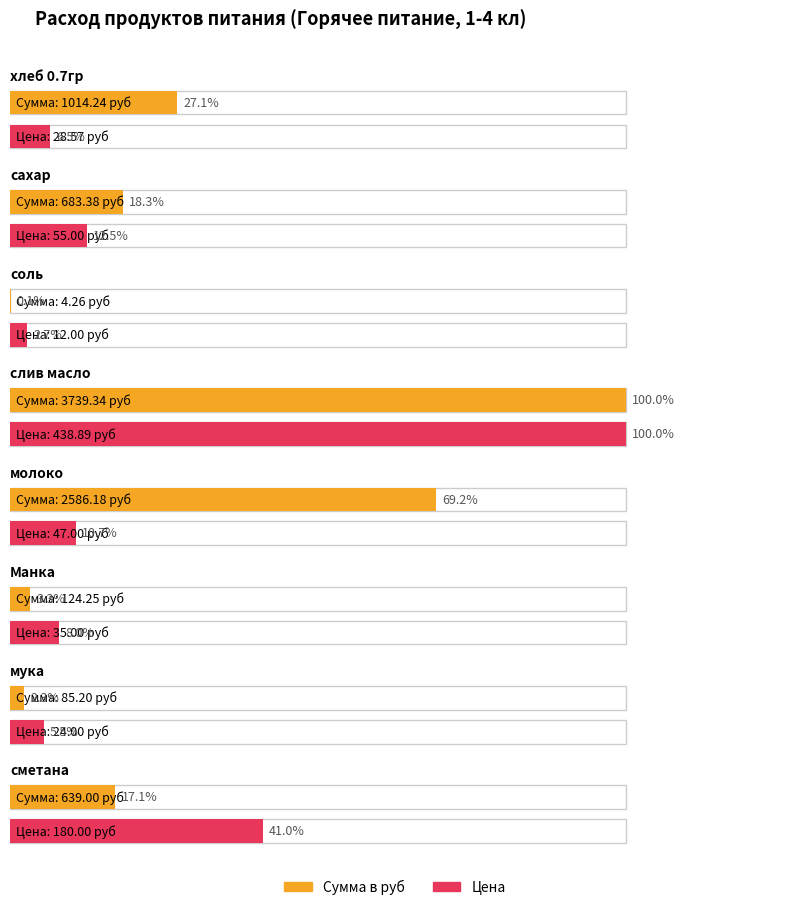

Where does the Цена series first go above 47?

сахар